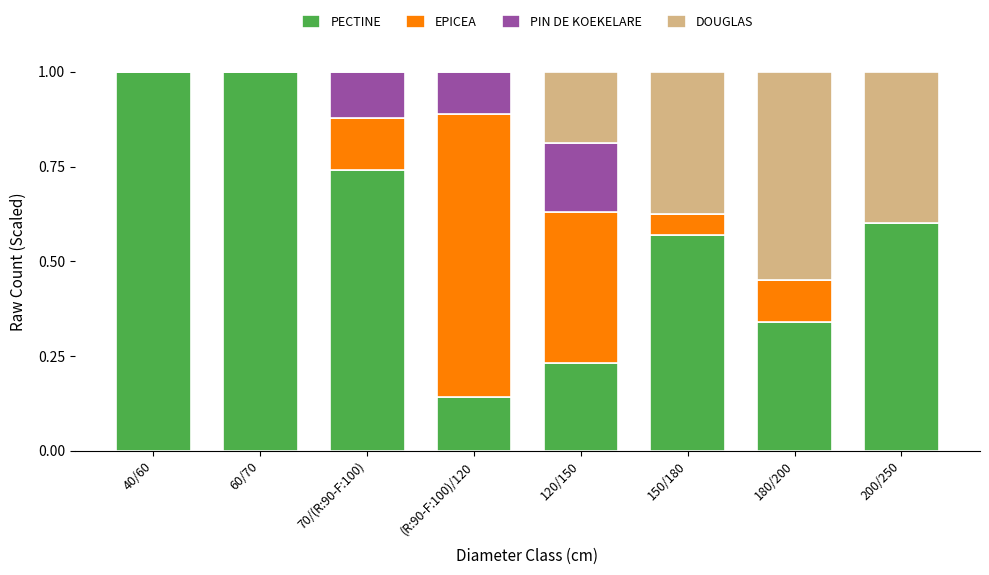

What is the sum of the PECTINE values at 200/250 and 120/150?

0.8